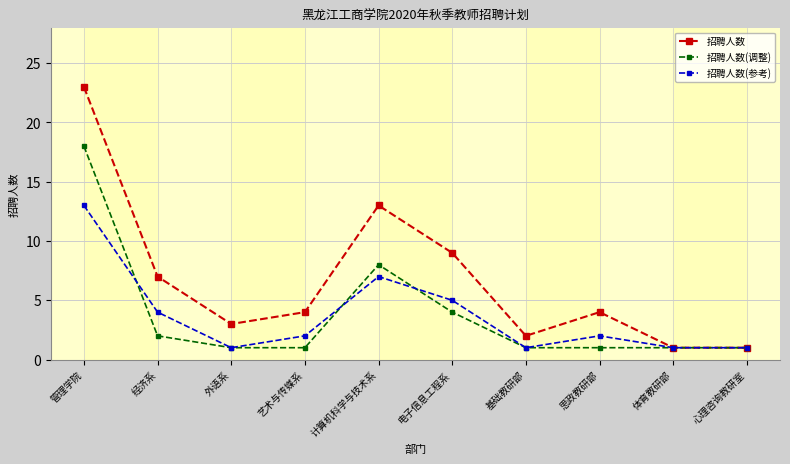

What is the highest value of the 招聘人数(调整) series?

18